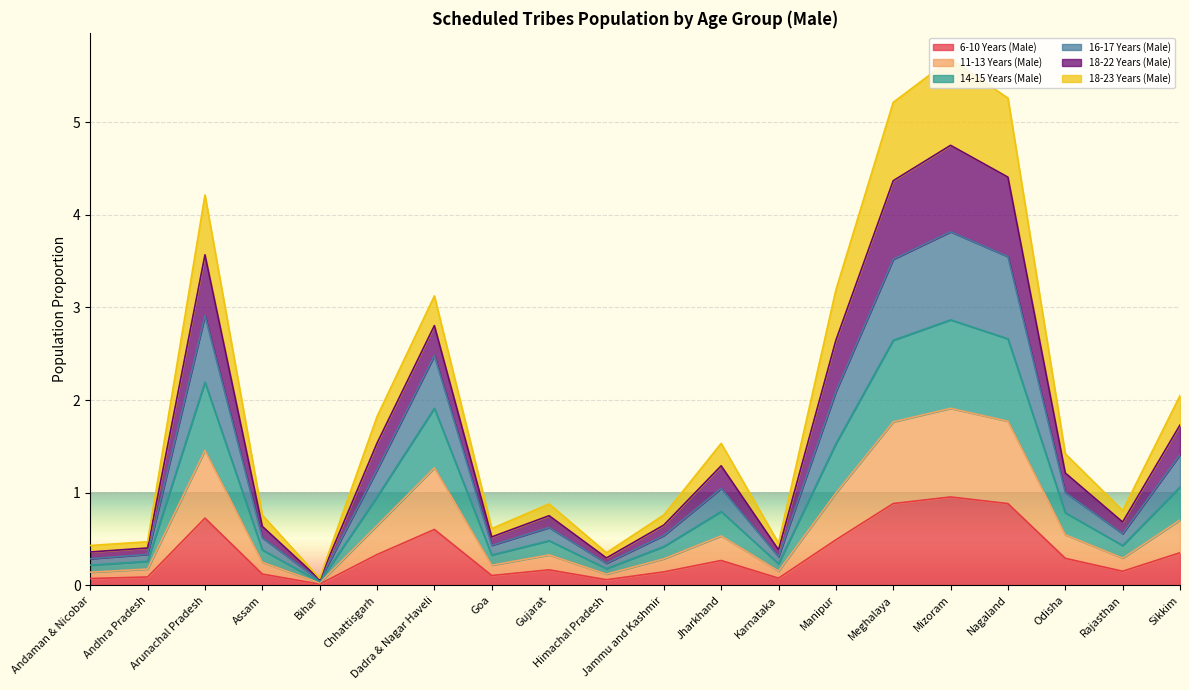

What is the lowest value of the 18-22 Years (Male) series?

0.1